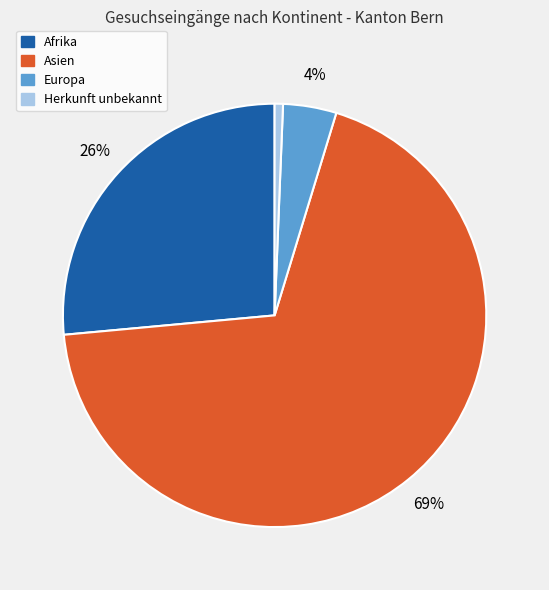

Is the sum of Europa and Afrika greater than half?

No